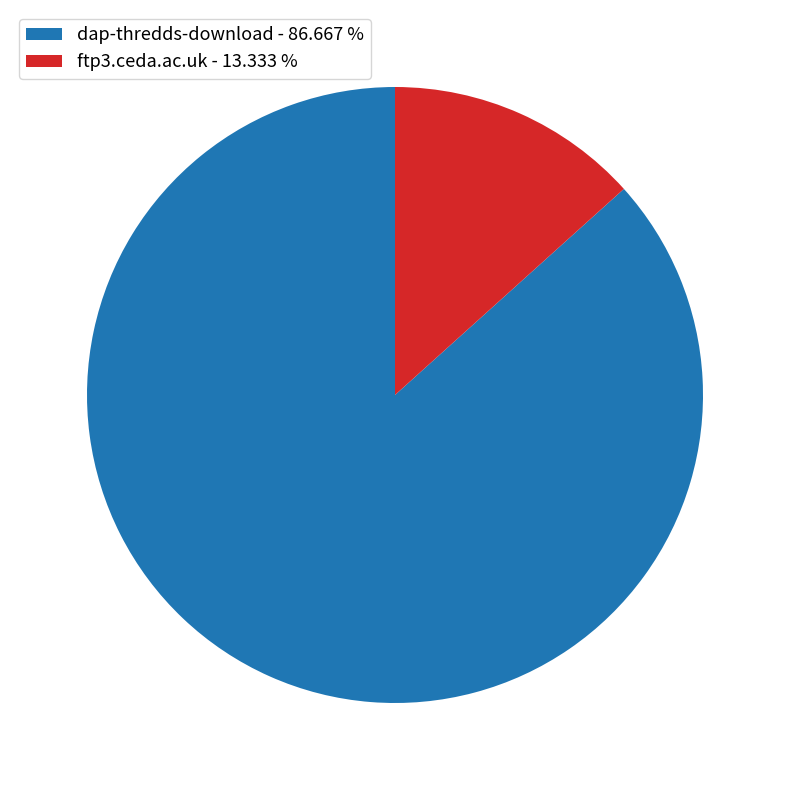

What is the smallest slice in the pie chart?

ftp3.ceda.ac.uk